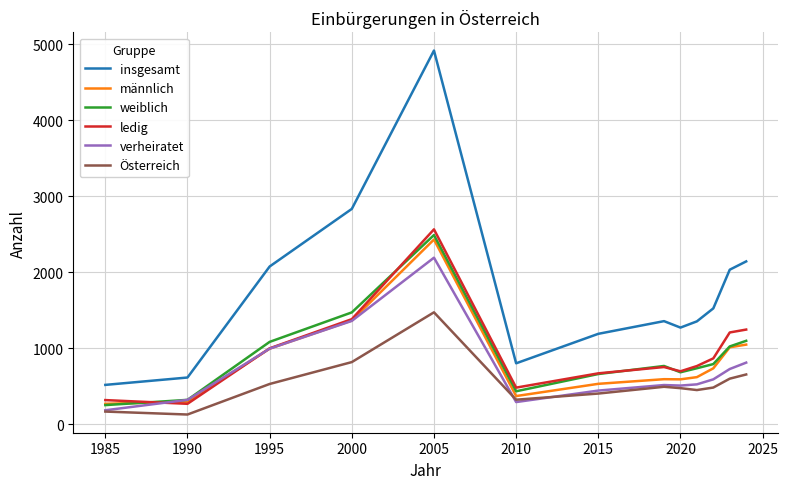

What is the maximum value shown in the chart?

4915